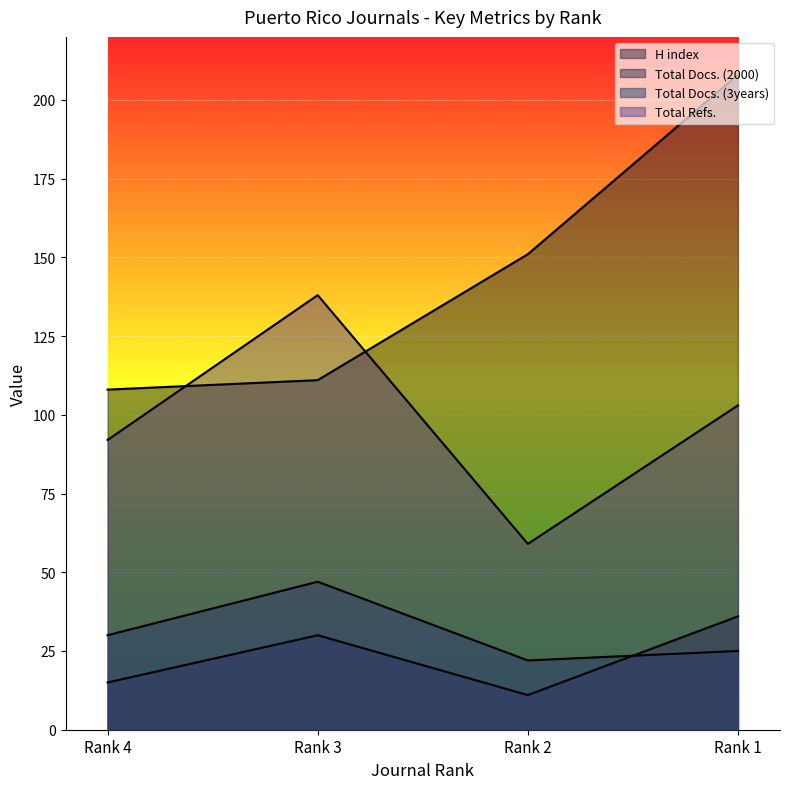

What is the highest value of the Total Refs. series?

138